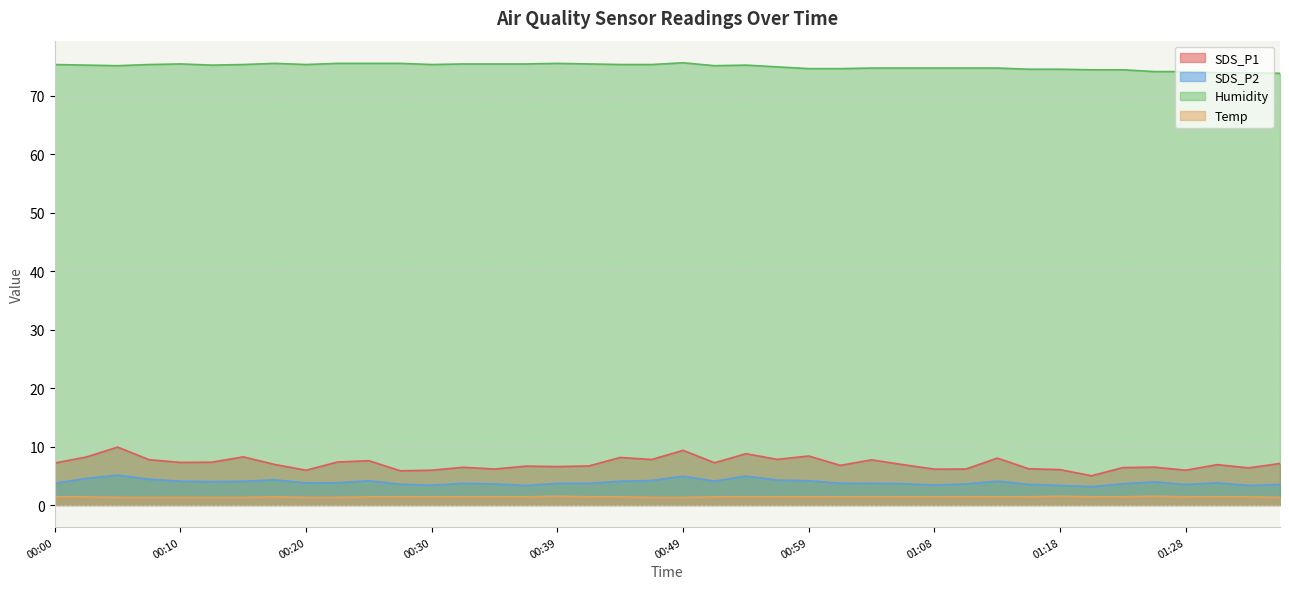

What is the total value across all series at 00:00?

87.6